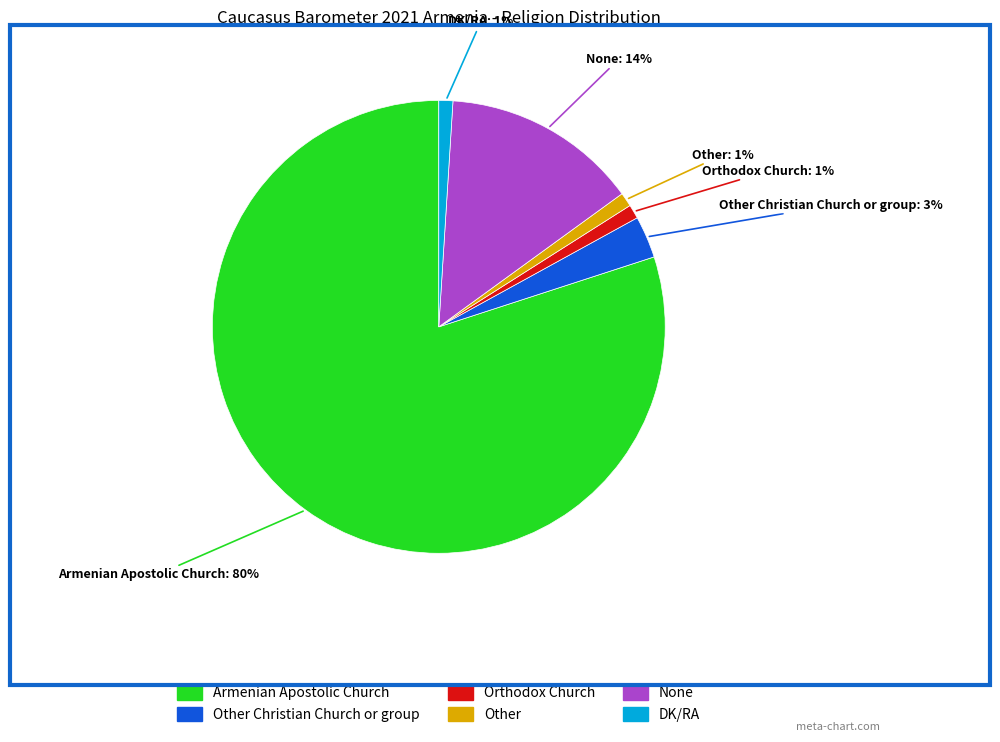

To the nearest percent, what is the average slice percentage?

17%